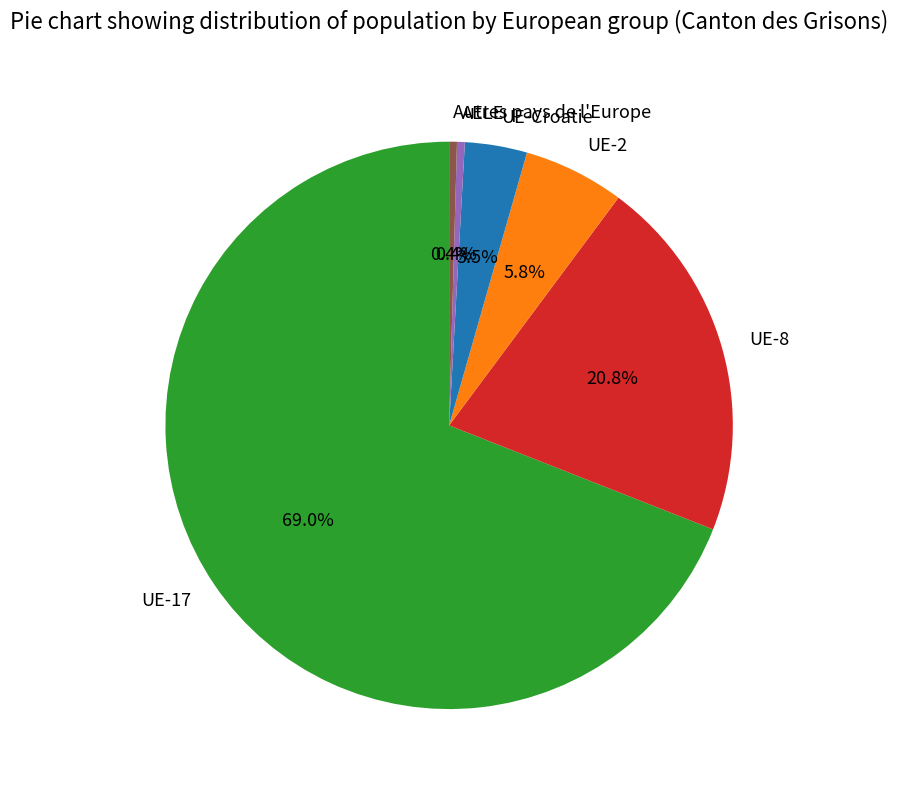

Which slice is the largest?

UE-17